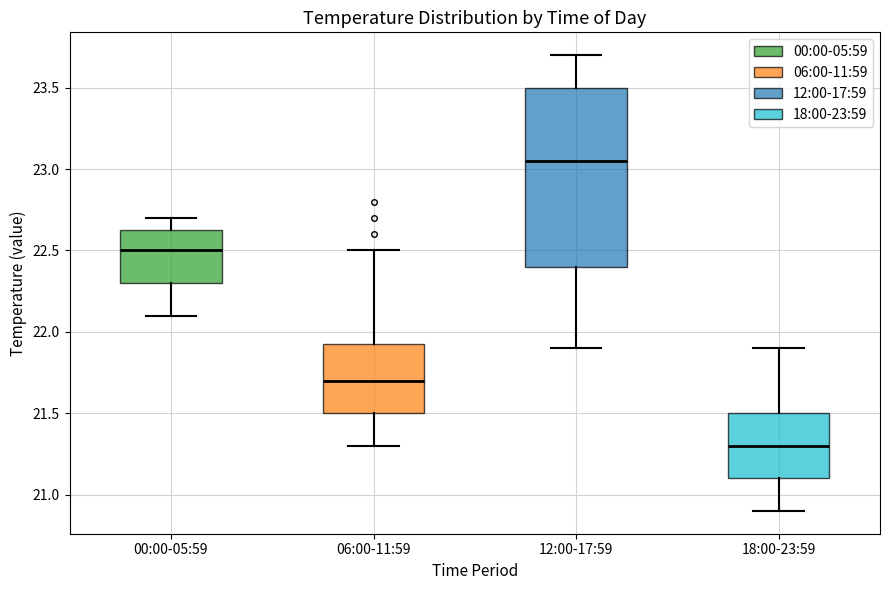

Where is the lower edge of the box for 12:00-17:59 on the y-axis? The values are not printed on the chart, so give them approximately, as read against the axis.

22.40